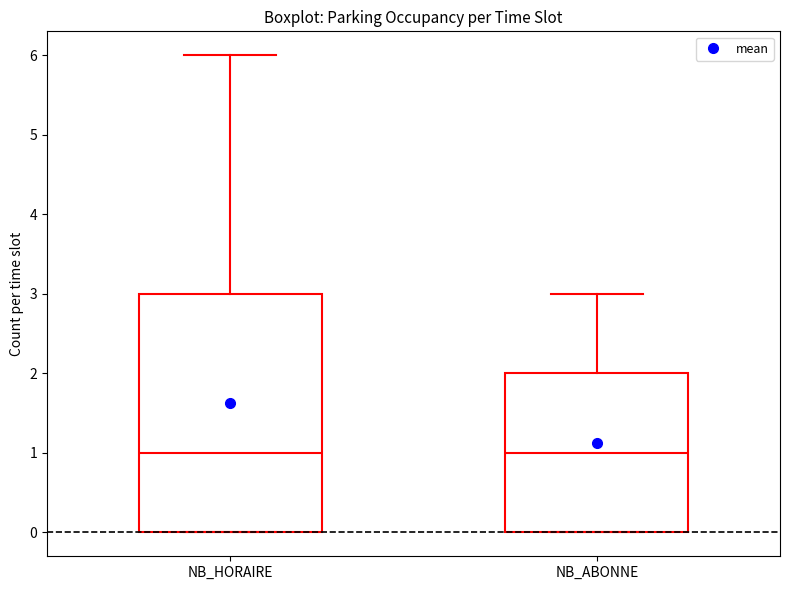

Comparing the boxes themselves (not the whiskers), which one is the tallest?

NB_HORAIRE